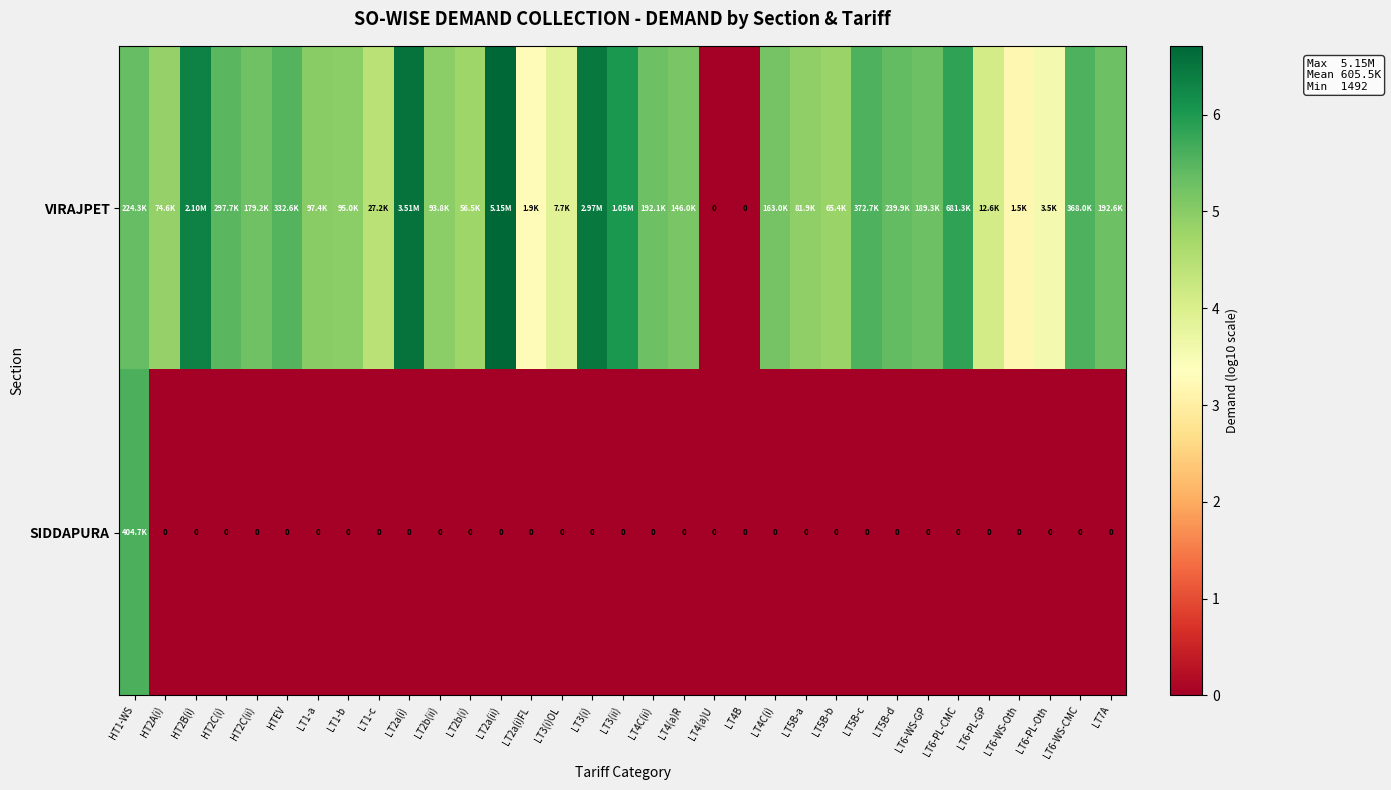

At how many categories does at least one series exceed 2?

31